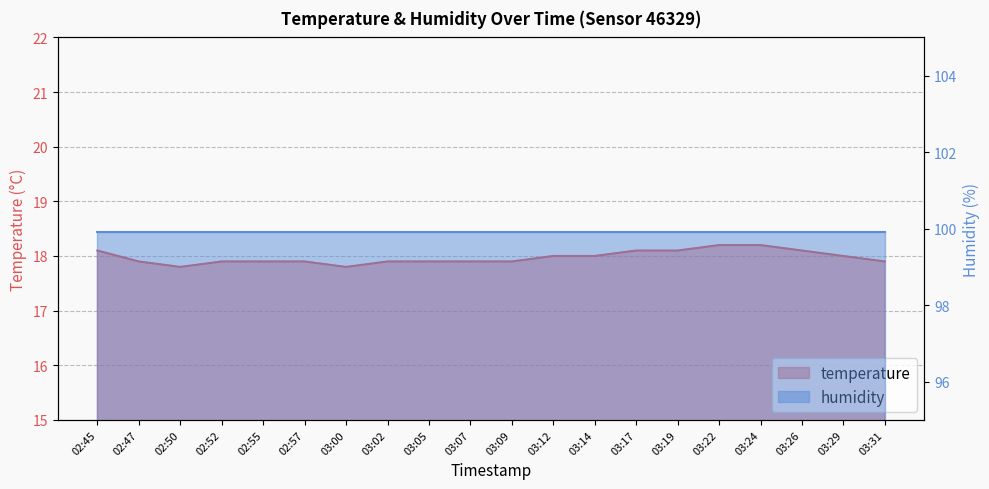

Reading left to right, transcribe all the data shown in this chart.

18.1	17.9	17.8	17.9	17.9	17.9	17.8	17.9	17.9	17.9	17.9	18.0	18.0	18.1	18.1	18.2	18.2	18.1	18.0	17.9